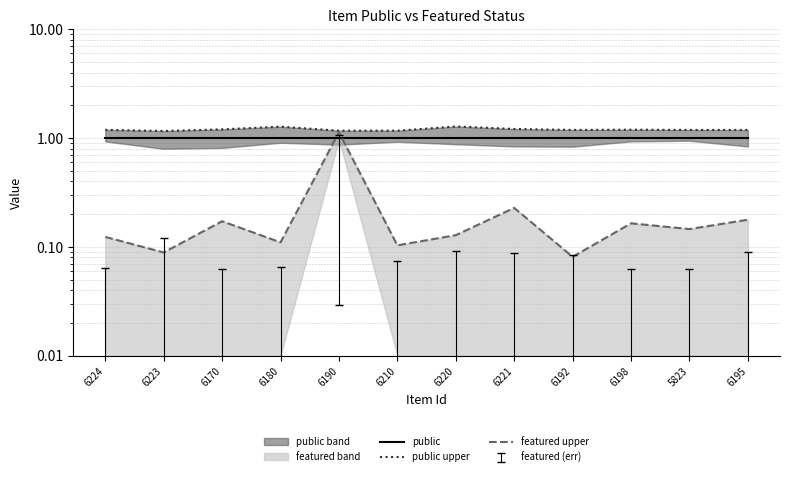

Reading right to left, list all the values displayed in this chart.

public: 6195=1.0	5823=1.0	6198=1.0	6192=1.0	6221=1.0	6220=1.0	6210=1.0	6190=1.0	6180=1.0	6170=1.0	6223=1.0	6224=1.0
public upper: 6195=1.2	5823=1.2	6198=1.2	6192=1.2	6221=1.2	6220=1.3	6210=1.2	6190=1.2	6180=1.3	6170=1.2	6223=1.2	6224=1.2
featured upper: 6195=0.2	5823=0.1	6198=0.2	6192=0.1	6221=0.2	6220=0.1	6210=0.1	6190=1.1	6180=0.1	6170=0.2	6223=0.1	6224=0.1